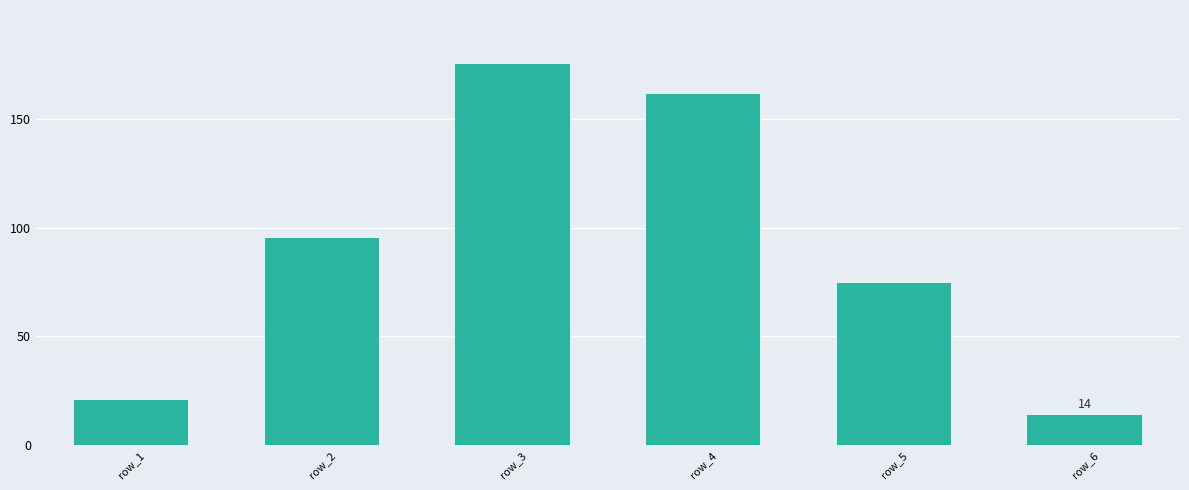

What is the difference between the second highest and minimum values?

147.4